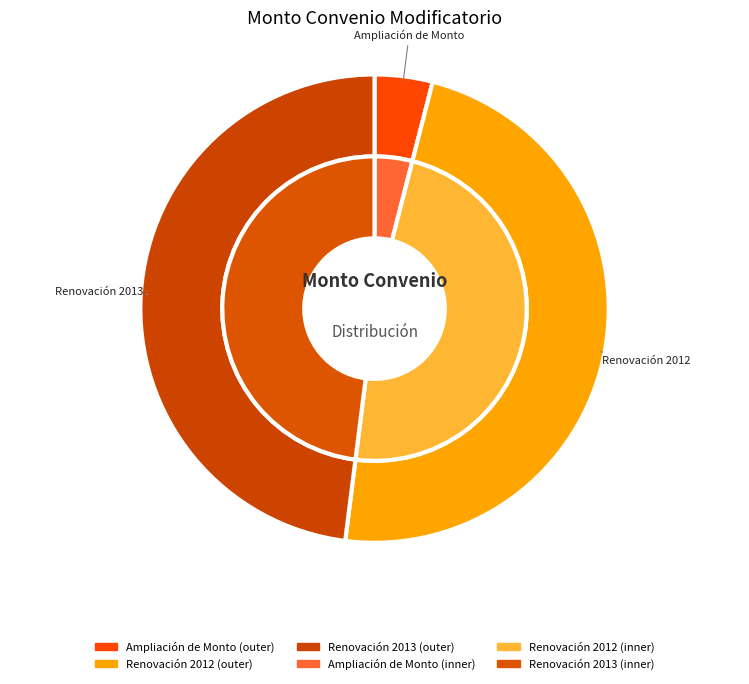

Count the number of slices in the pie.

3